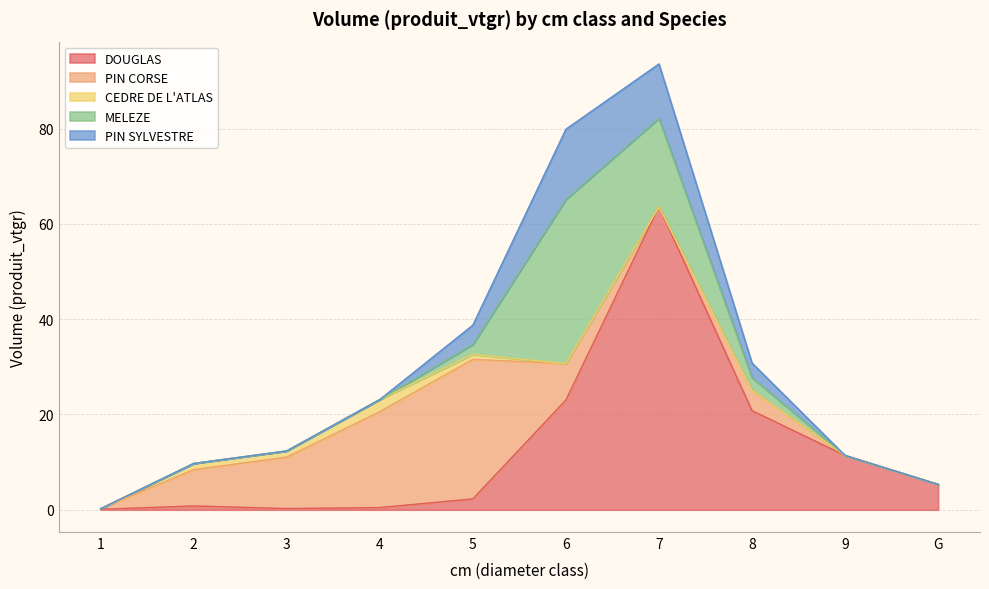

True or false: DOUGLAS and PIN CORSE intersect in this chart.

True